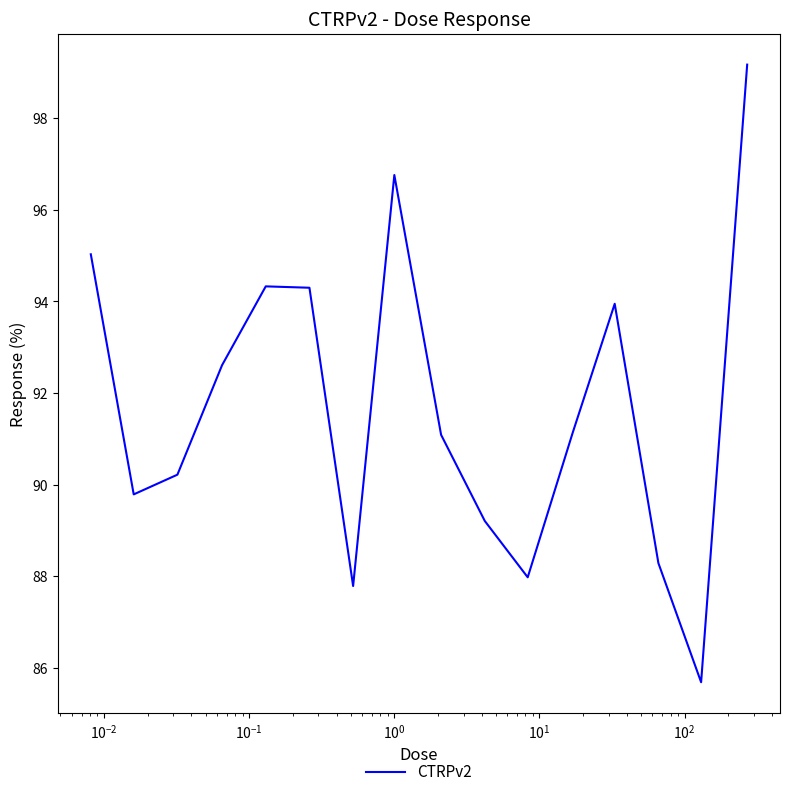

What is the smallest value displayed?

85.7